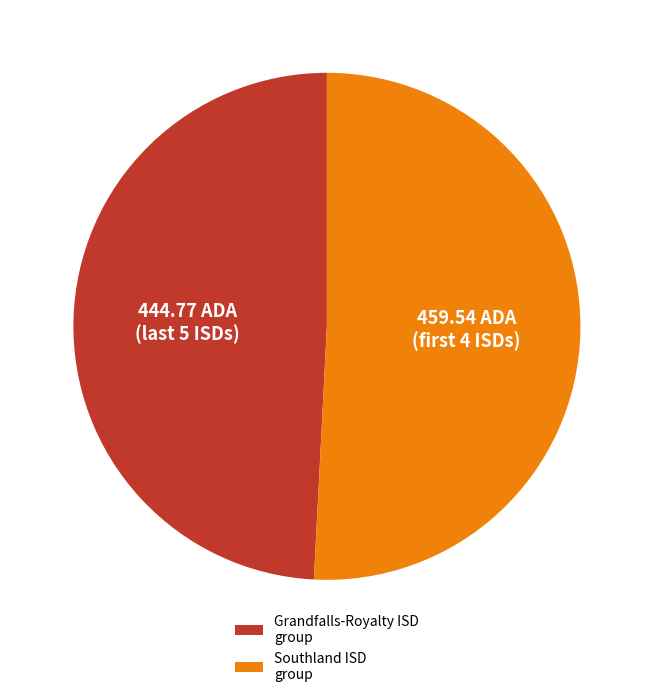

Do Grandfalls-Royalty ISD group and Southland ISD group together represent more than half of the pie?

Yes